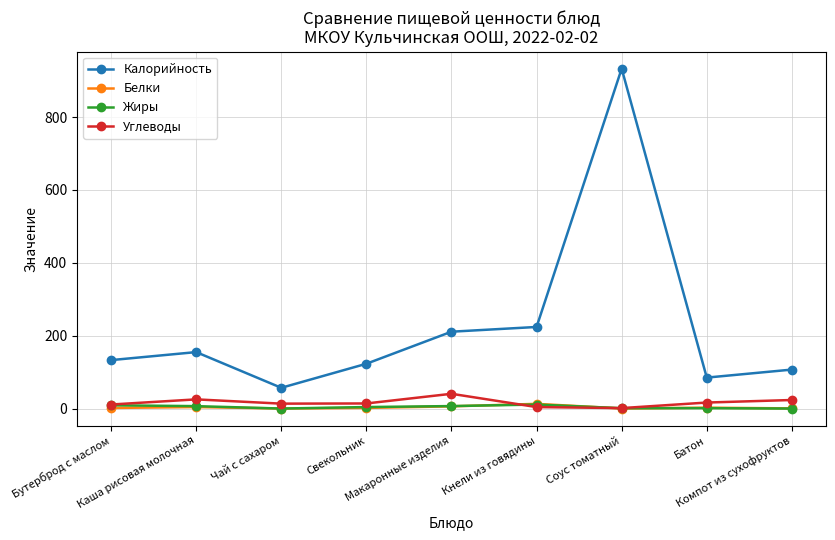

True or false: Жиры has a value of 4.2 at Свекольник.

True